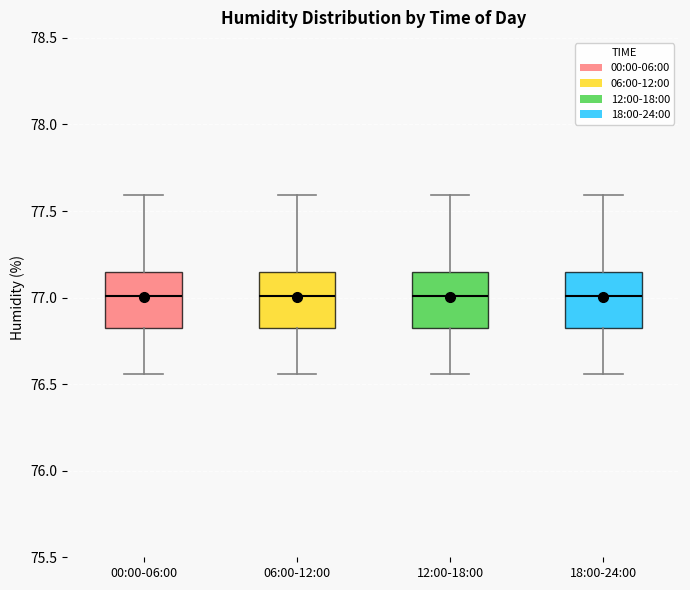

Reading left to right, transcribe this box plot: for each box, give where its median line is, the range the box spans, and where its two whiskers end, as read against the y-axis. The values are not printed on the chart, so give them approximately, as read against the axis.

00:00-06:00: median 77.00, box 76.80 to 77.15, whiskers 76.55 to 77.60
06:00-12:00: median 77.00, box 76.80 to 77.15, whiskers 76.55 to 77.60
12:00-18:00: median 77.00, box 76.80 to 77.15, whiskers 76.55 to 77.60
18:00-24:00: median 77.00, box 76.80 to 77.15, whiskers 76.55 to 77.60